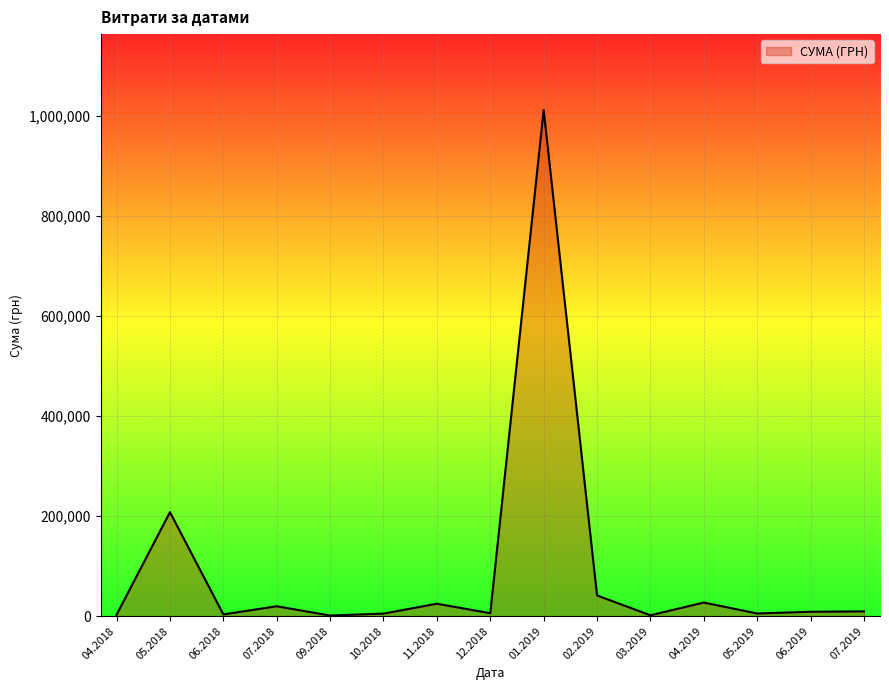

The value at 01.2019 is 1011914.6. True or false?

True